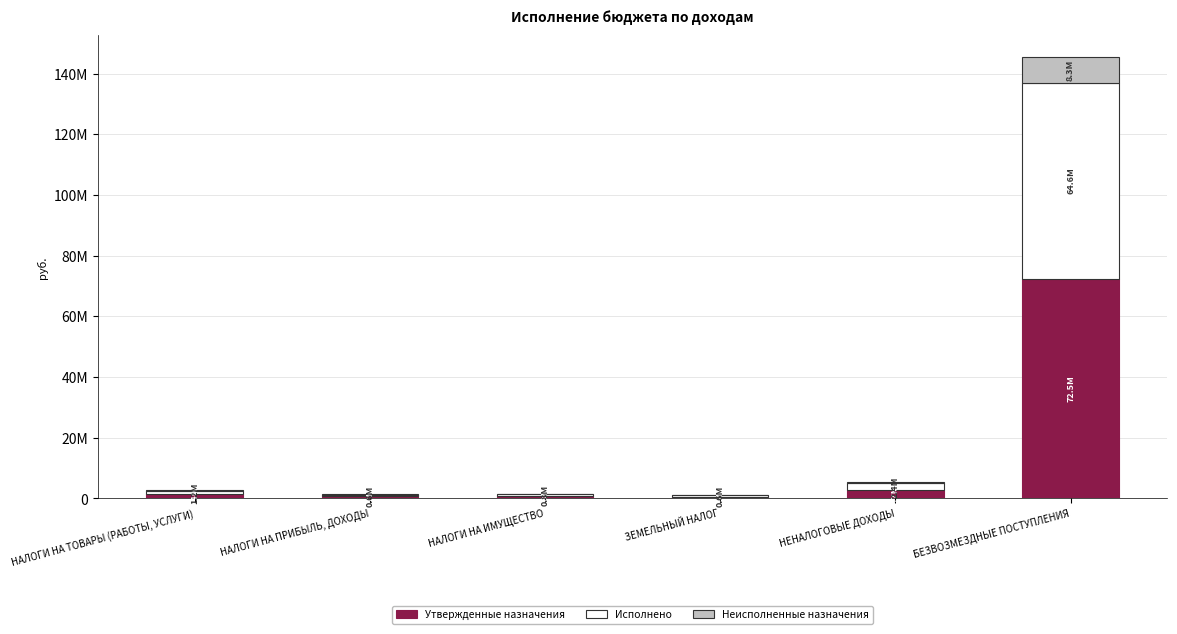

Is it true that Неисполненные назначения equals 3892385.7 at БЕЗВОЗМЕЗДНЫЕ ПОСТУПЛЕНИЯ?

False